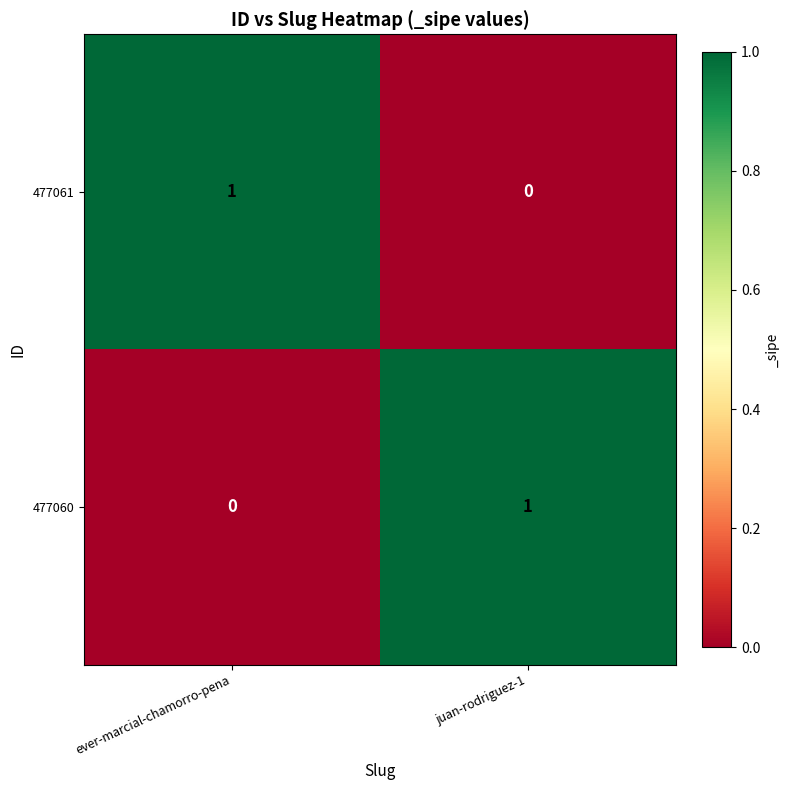

Rank the series at ever-marcial-chamorro-pena from highest to lowest value.

477061, 477060